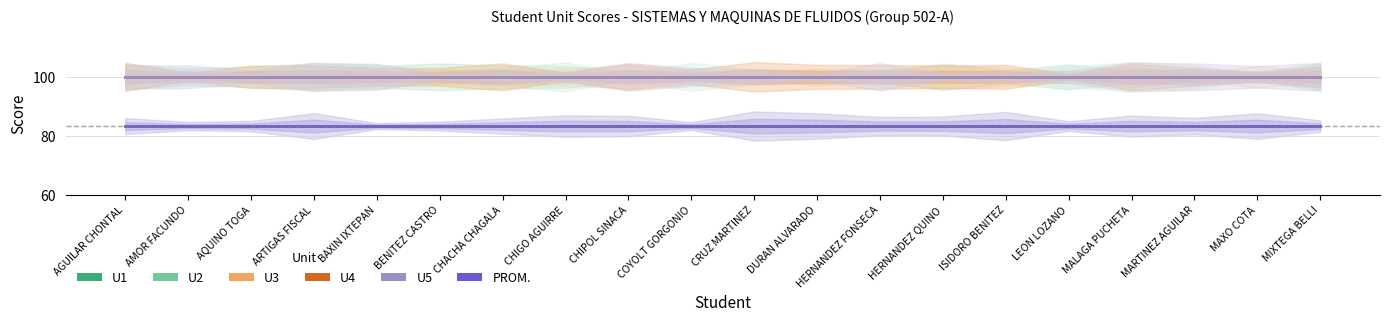

What is the label of the 15th point from the right?

BENITEZ CASTRO